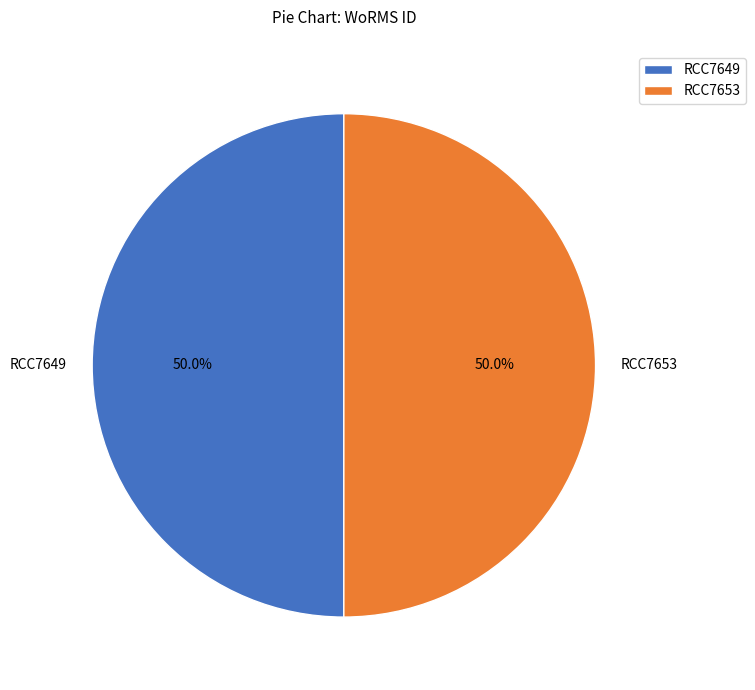

What percentage is the RCC7649 slice, to the nearest percent?

50%